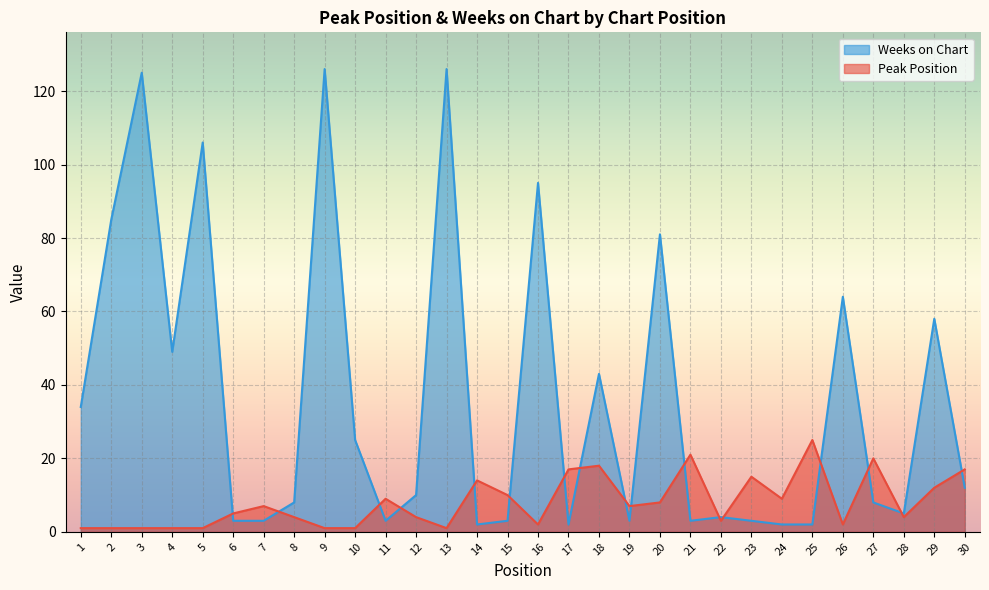

The value of Weeks on Chart at 23 is 5. True or false?

False